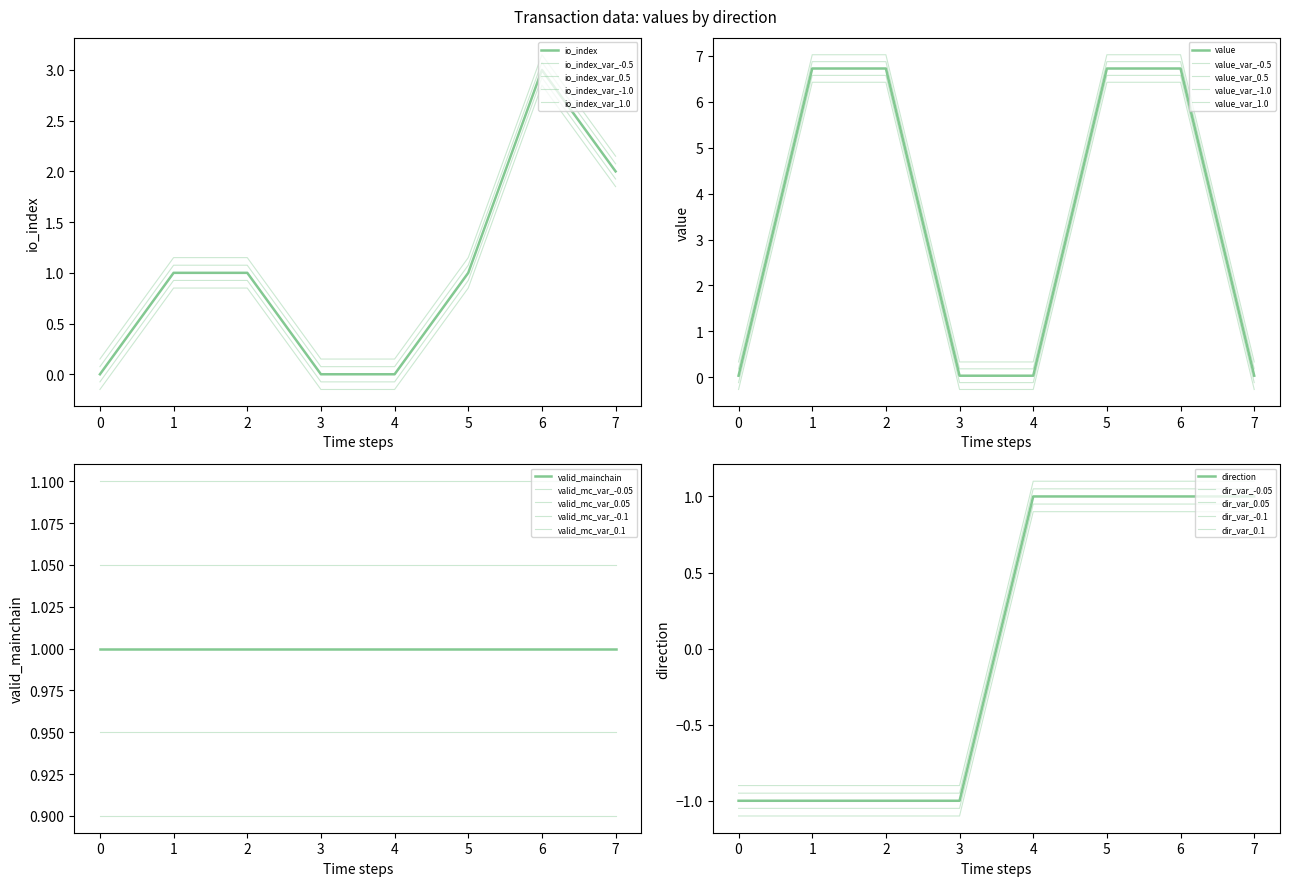

True or false: value has a value of 10.0 at 1.

False